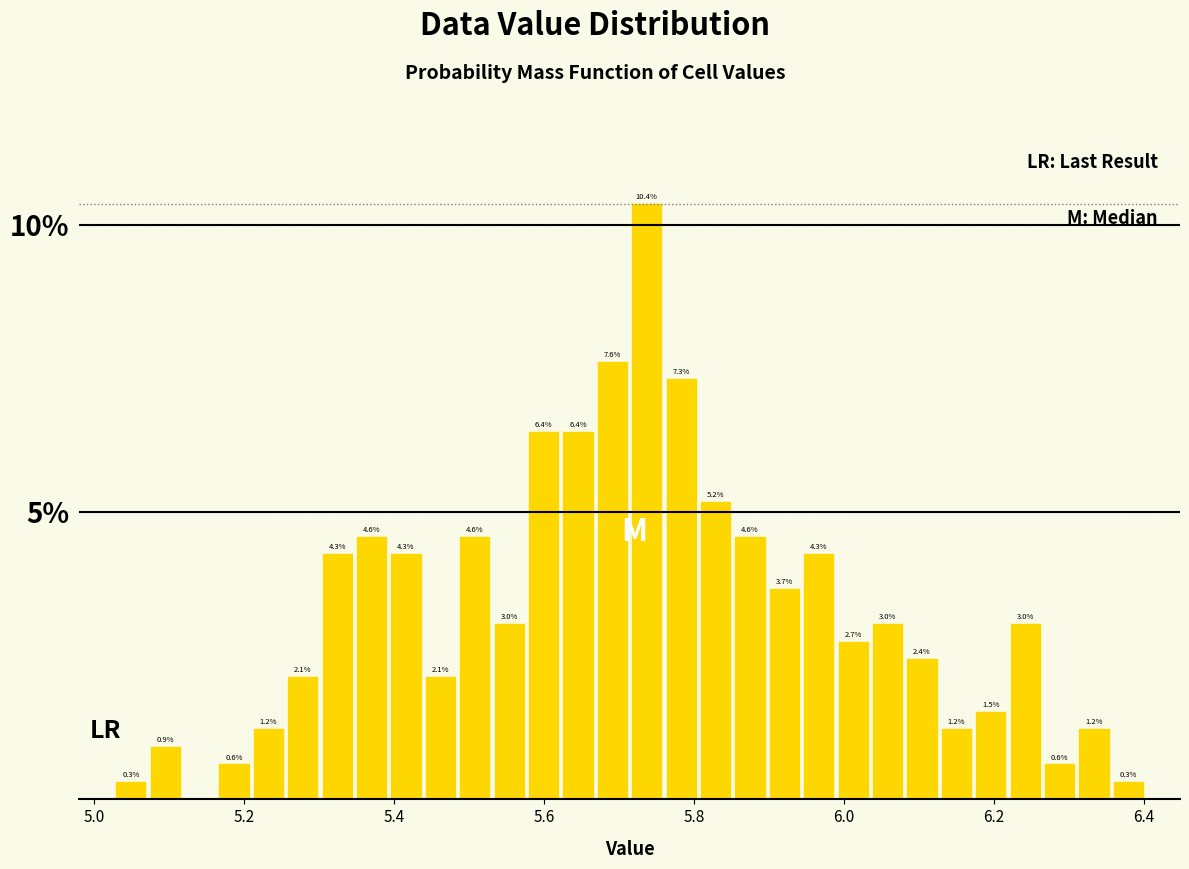

Around what value on the x-axis is the tallest bar? Give the approximate position of its centre, as read against the axis.

5.74